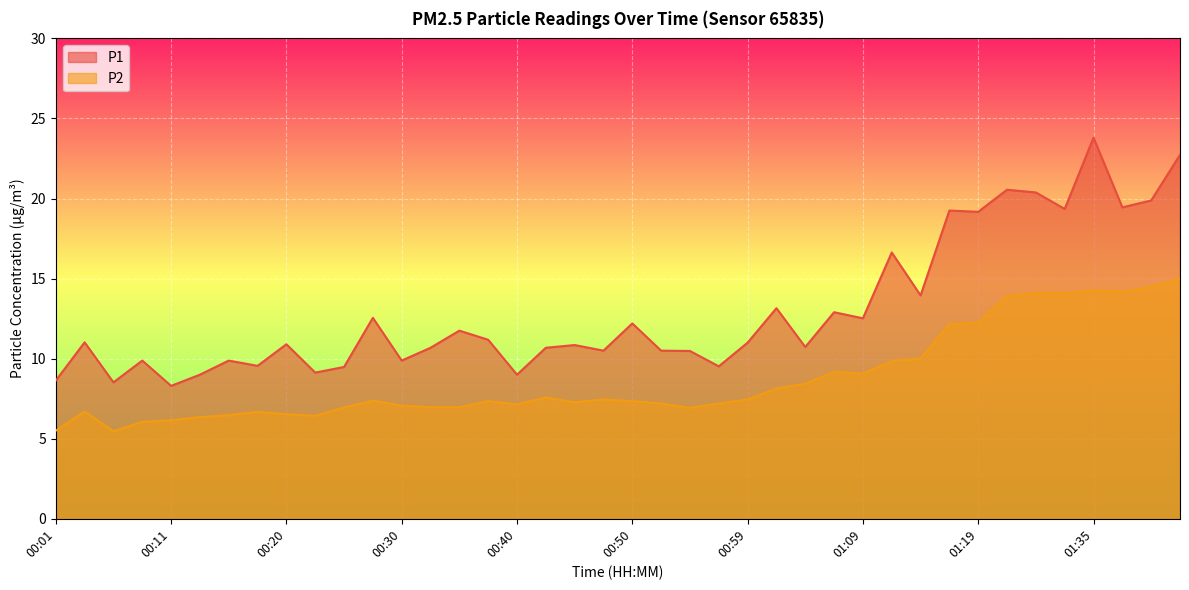

Between 00:03 and 00:13, which series saw the biggest shift?

P1